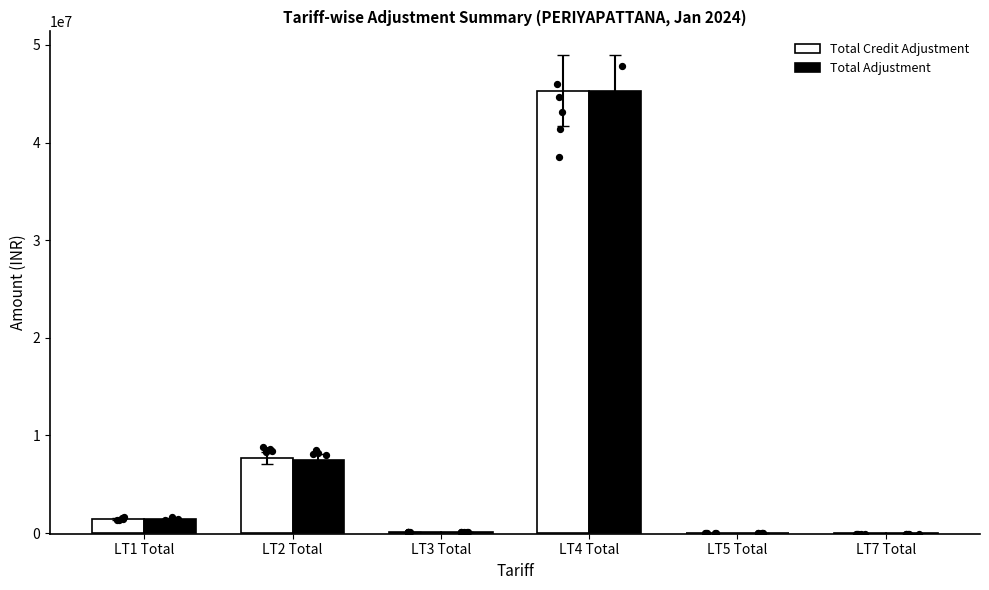

At which category is the sum across all series the highest?

LT4 Total